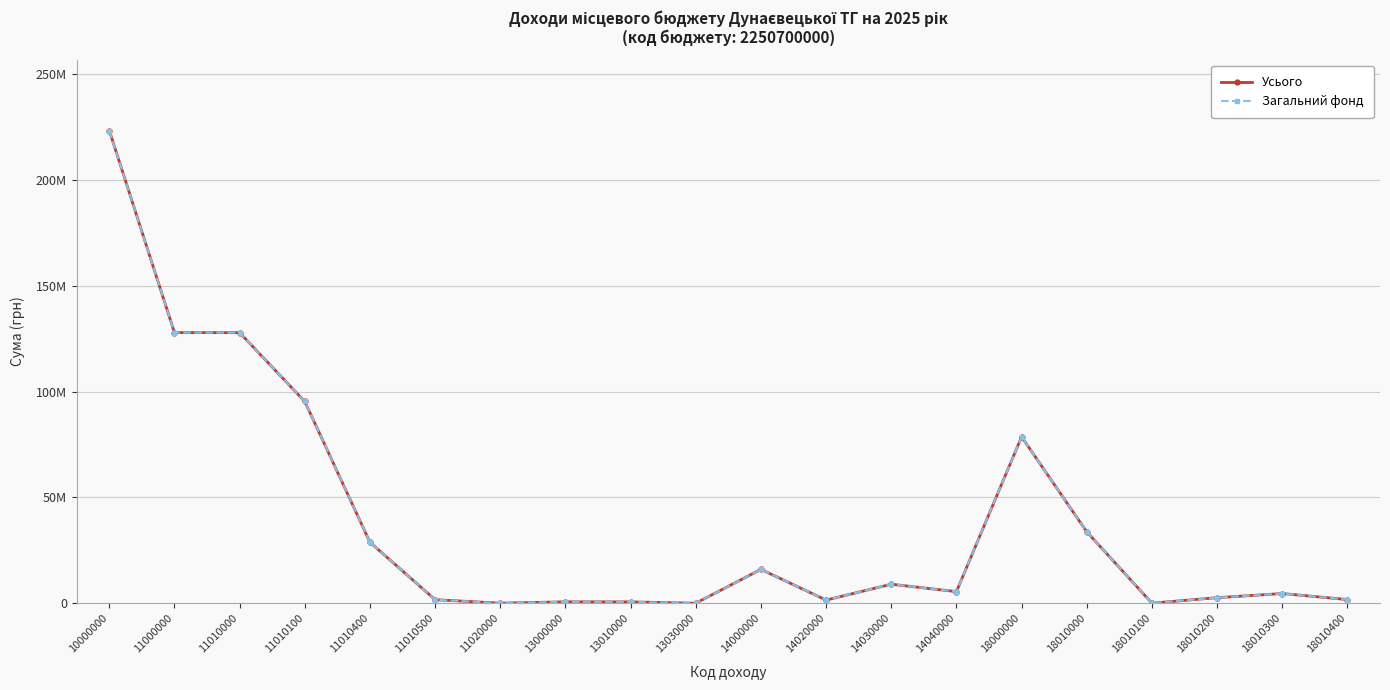

Does the chart display data point markers on the line(s)?

Yes